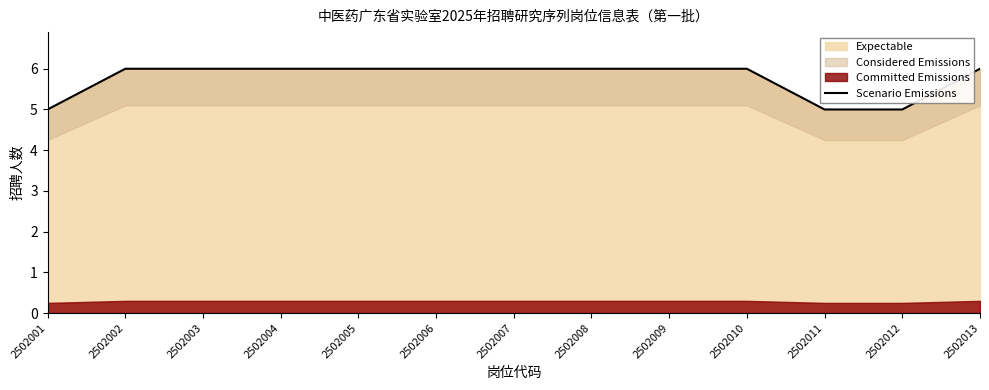

Rank the categories by value from highest to lowest.

2502002, 2502003, 2502004, 2502005, 2502006, 2502007, 2502008, 2502009, 2502010, 2502013, 2502001, 2502011, 2502012